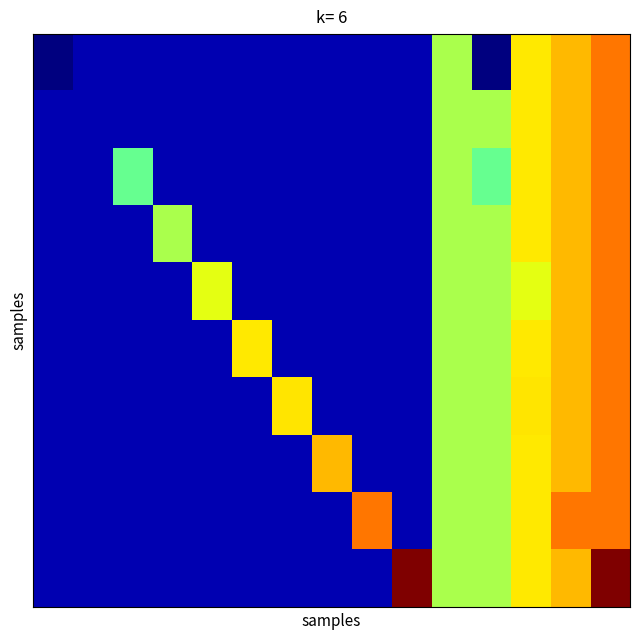

At how many categories does at least one series exceed 291?

8